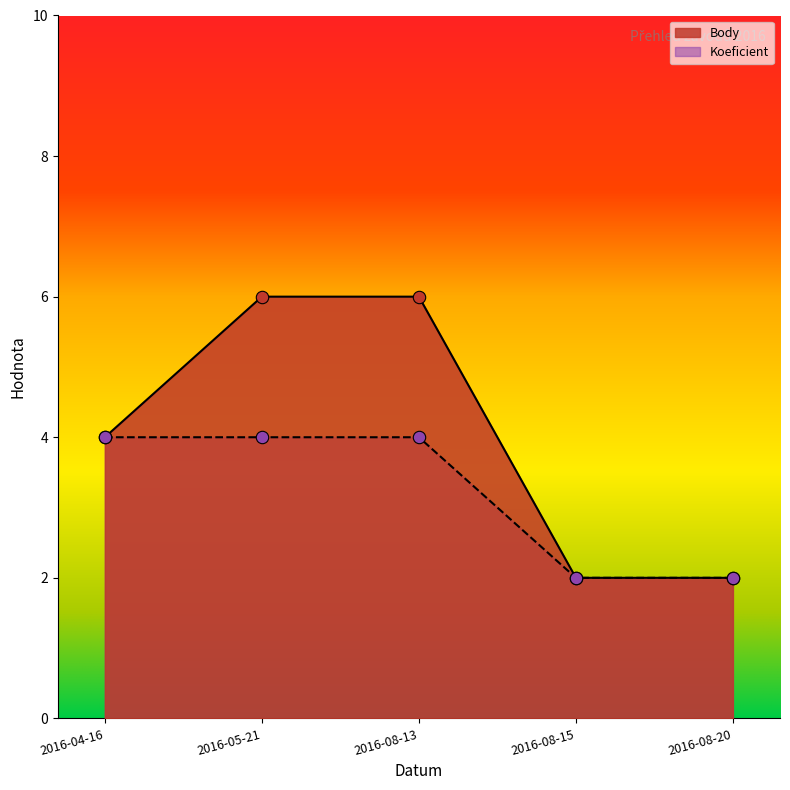

At how many categories does at least one series exceed 4?

2